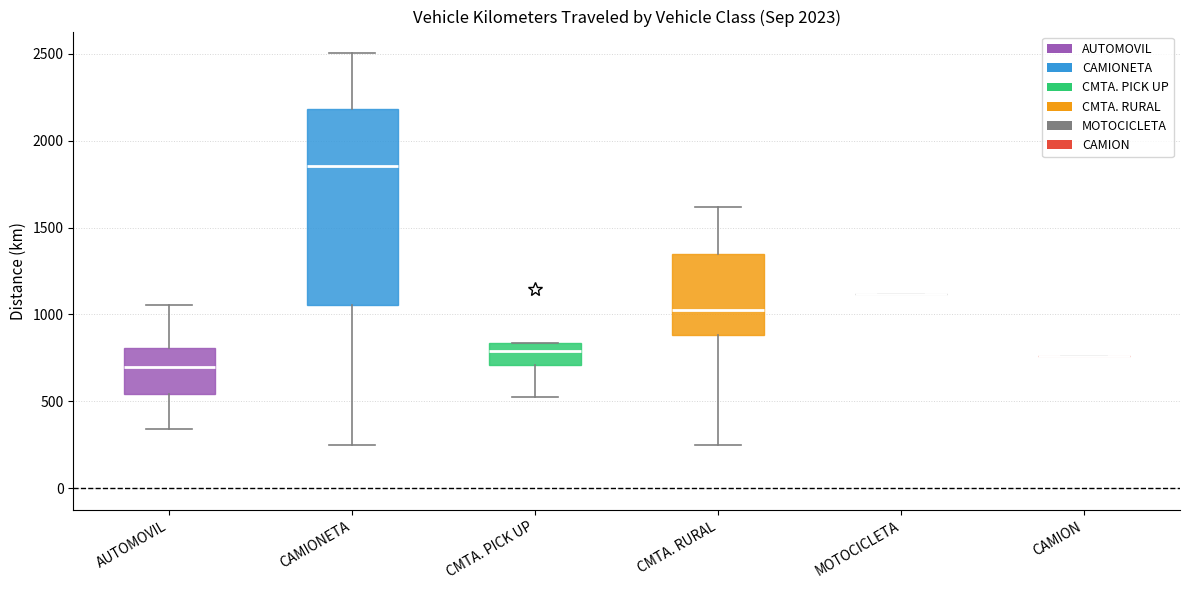

Where is the upper edge of the box for CAMIONETA on the y-axis? The values are not printed on the chart, so give them approximately, as read against the axis.

2200